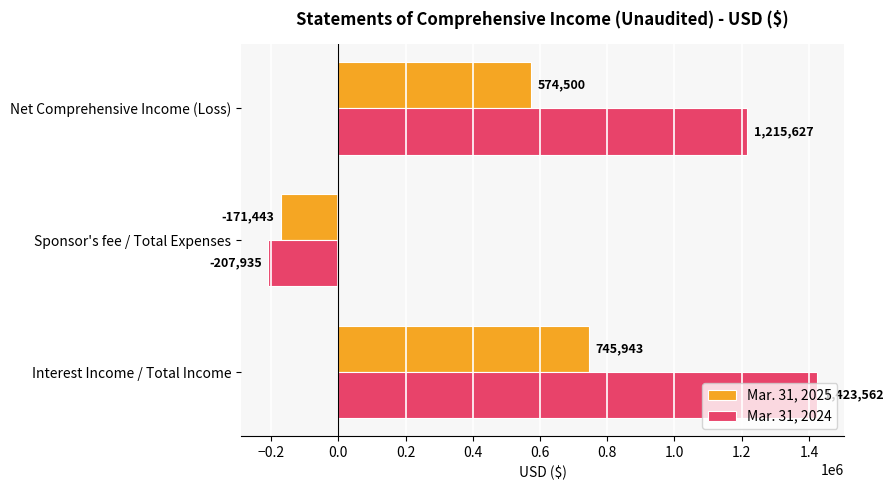

What is the maximum value for Mar. 31, 2025?

745943